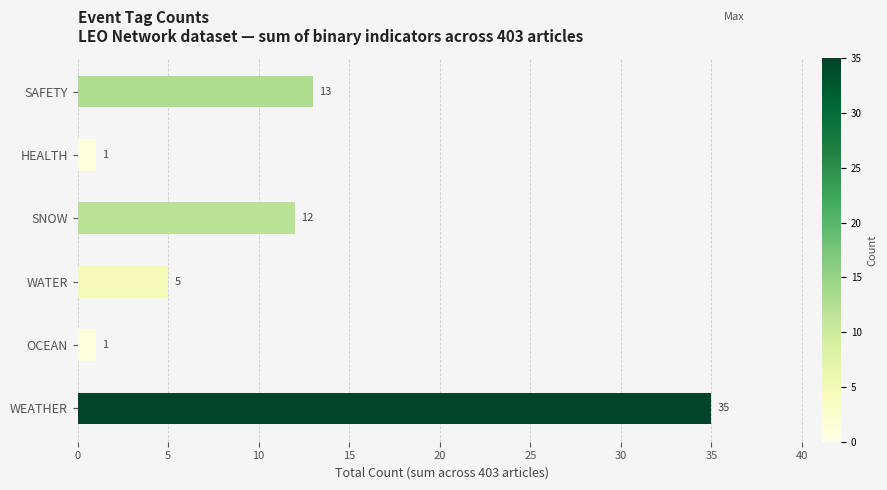

What is the sum of the values at HEALTH and SAFETY?

14